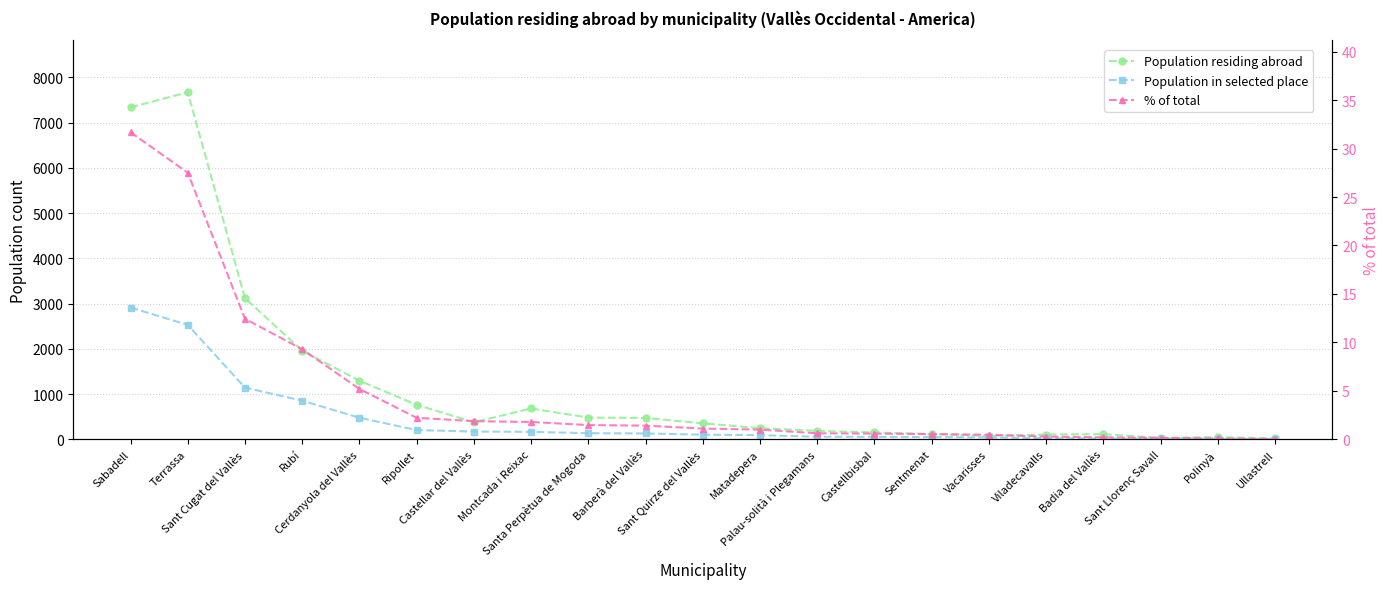

True or false: Population in selected place has more than 1 interior local peaks.

False